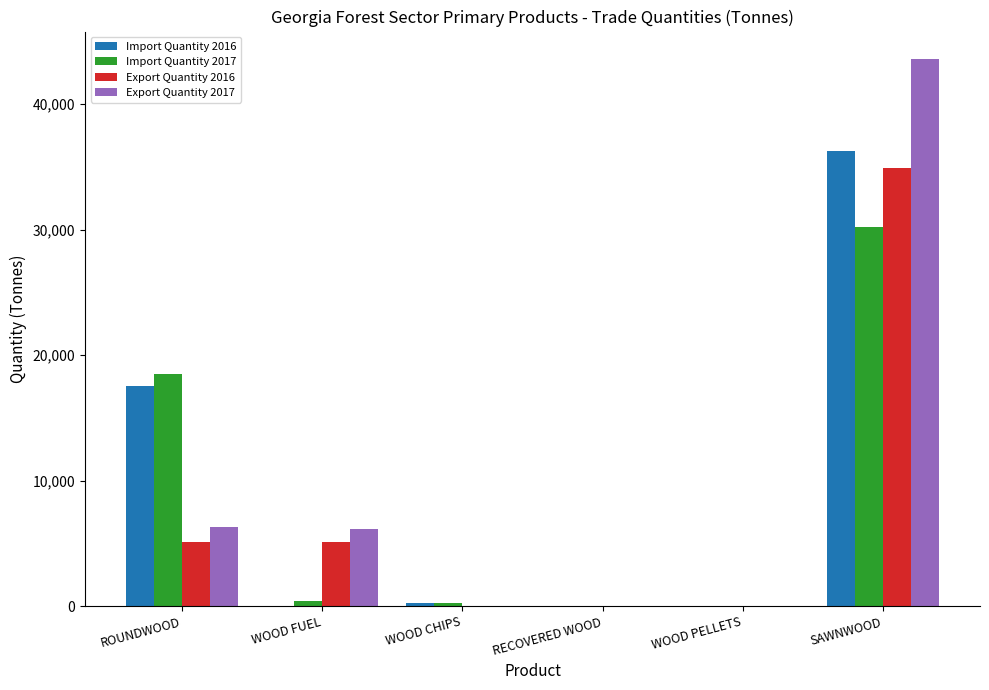

The value of Import Quantity 2016 at WOOD FUEL is -24325.5. True or false?

False